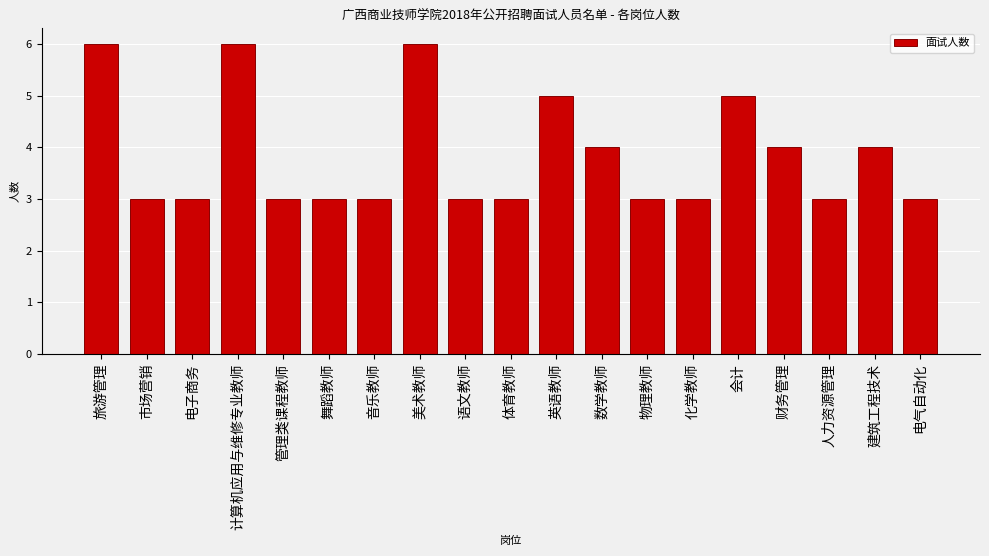

Reading left to right, extract all data points from this chart.

6	3	3	6	3	3	3	6	3	3	5	4	3	3	5	4	3	4	3